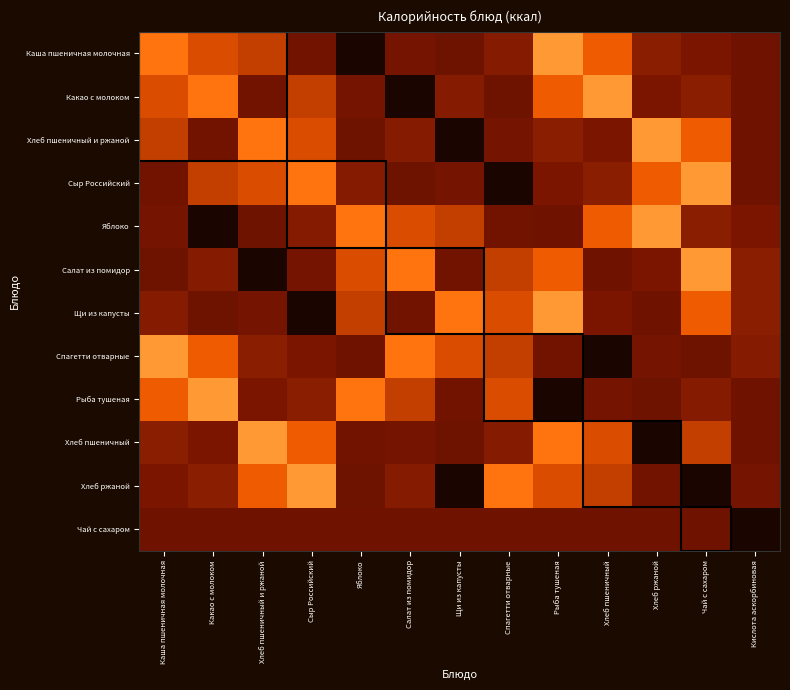

Which series has the largest range (max minus min)?

Каша пшеничная молочная